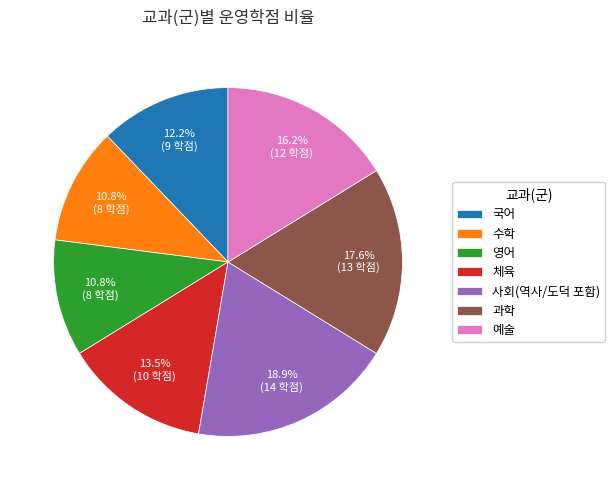

What percentage is the 사회(역사/도덕 포함) slice, to the nearest percent?

19%